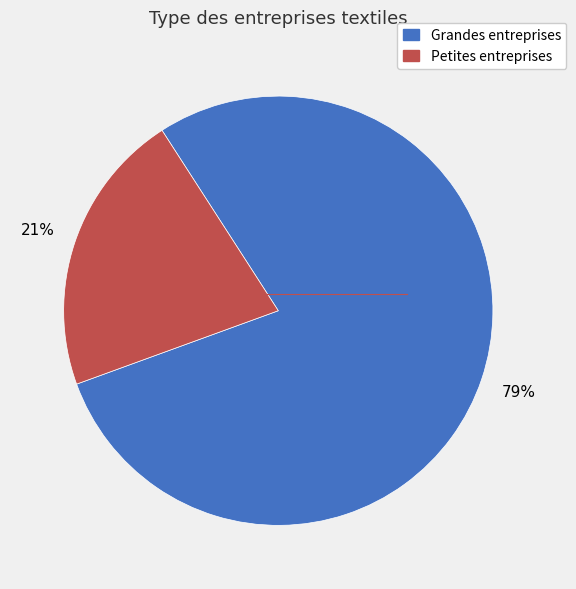

Does any single category account for the majority?

Yes